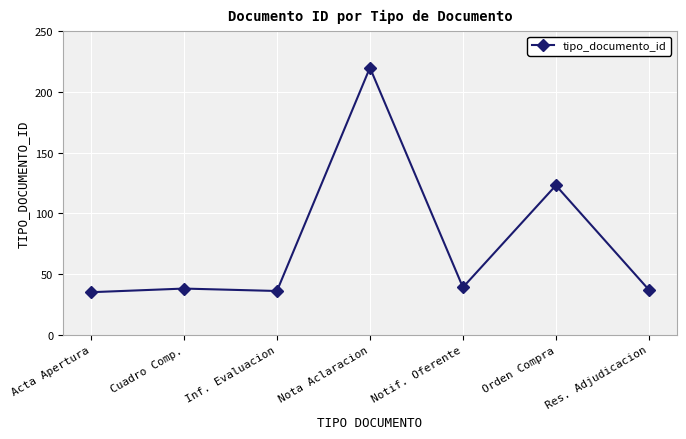

What is the minimum value shown in the chart?

35